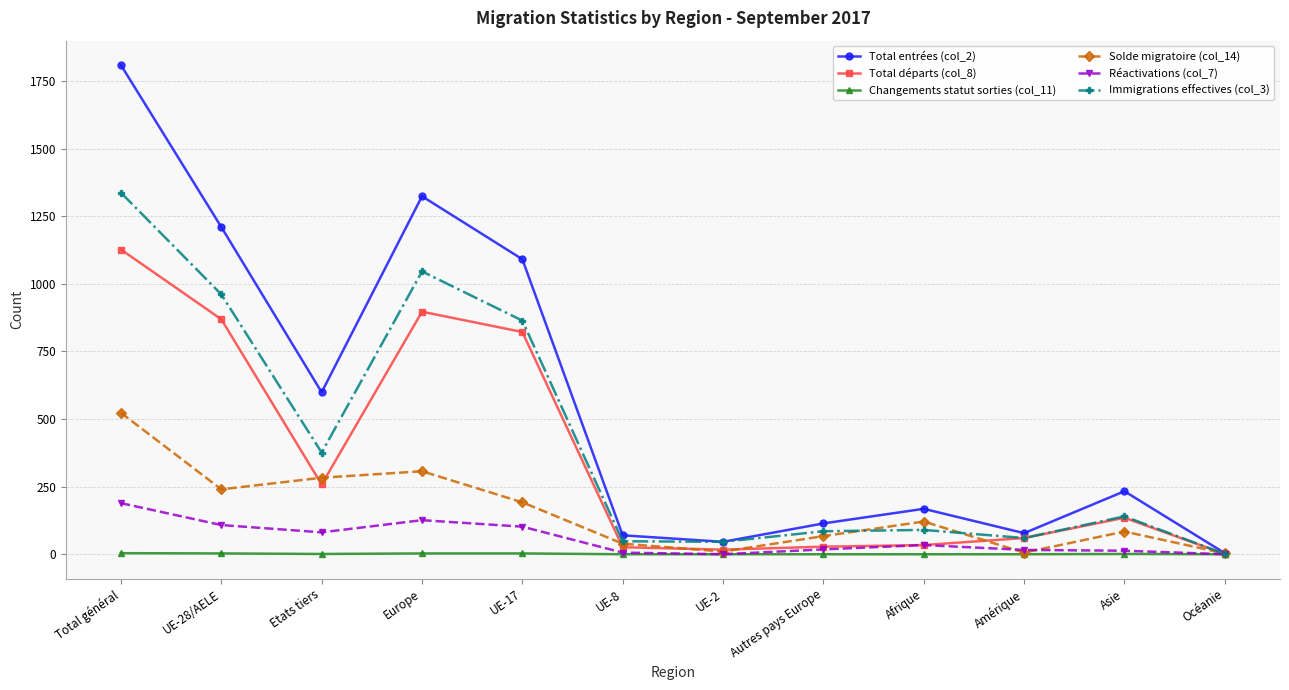

Is it true that Total entrées (col_2) equals 78 at Amérique?

True